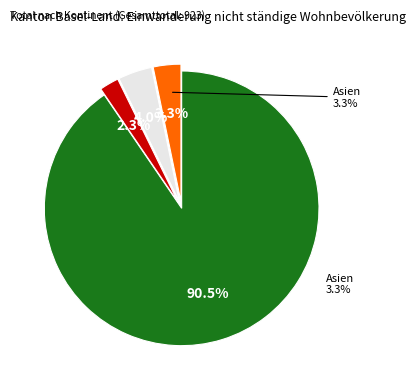

How many slices are in this pie chart?

4